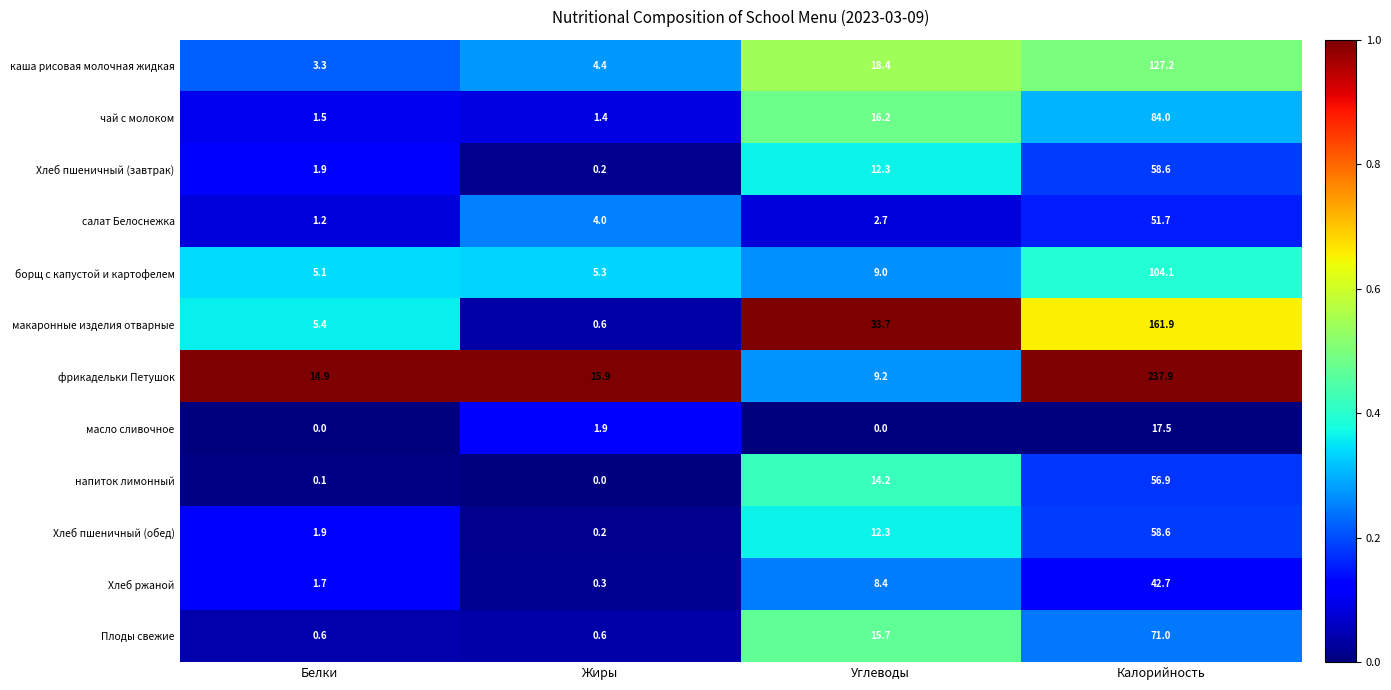

At which category is the sum across all series the highest?

Калорийность